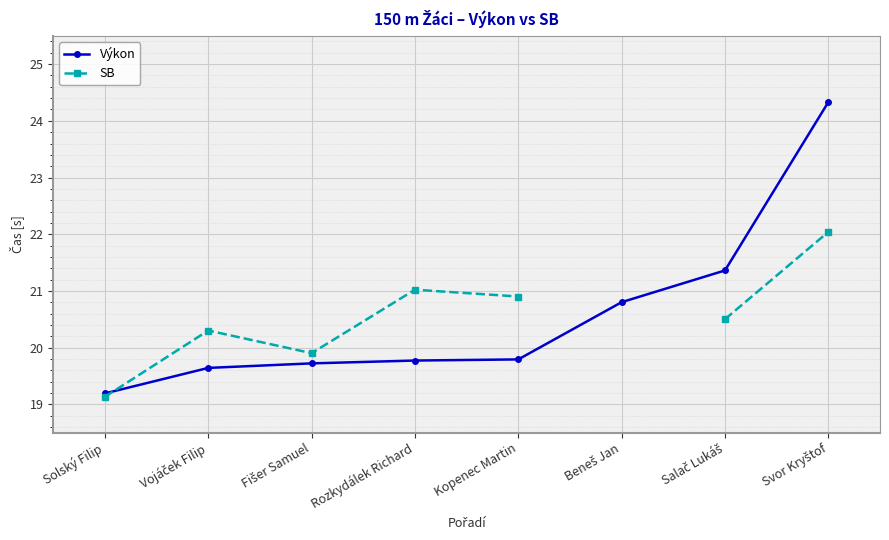

What is the label of the 7th point from the left?

Salač Lukáš